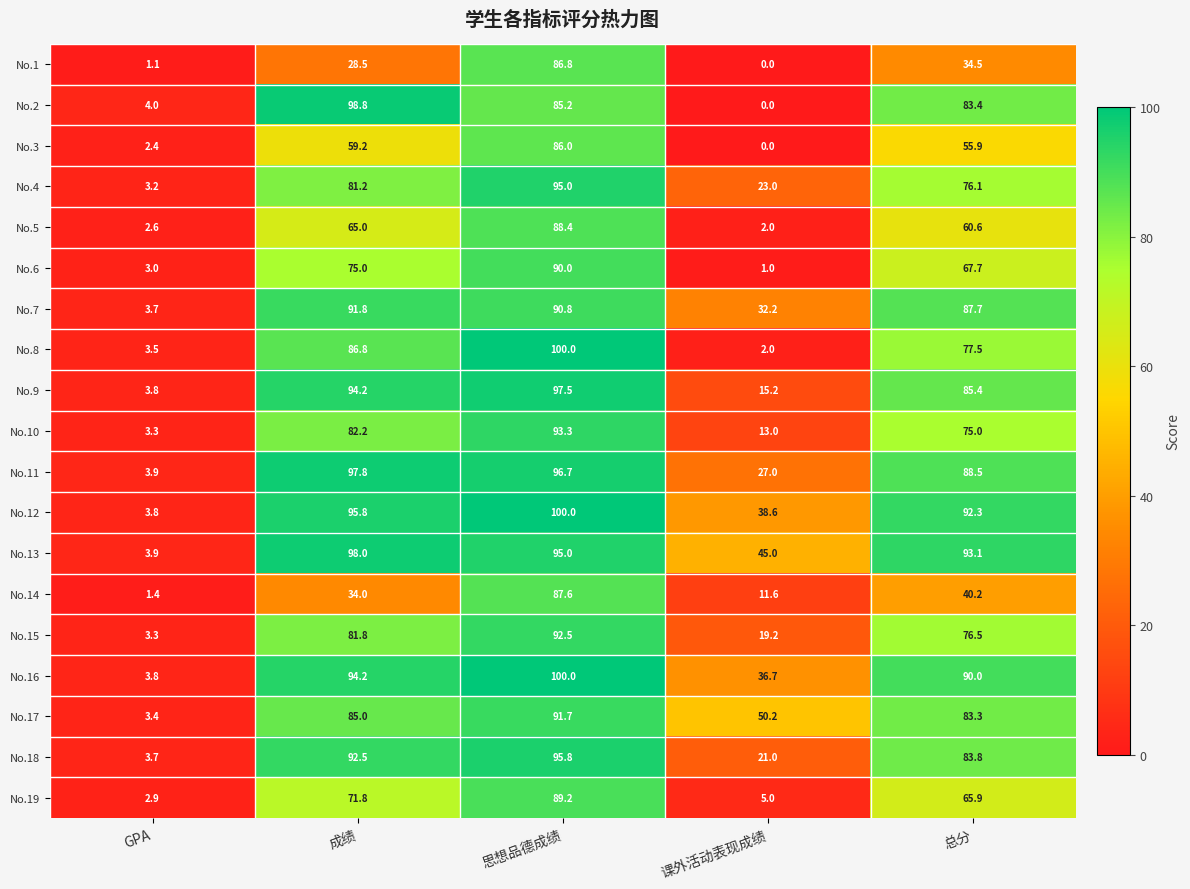

What is the approximate value of No.6 at GPA?

3.0